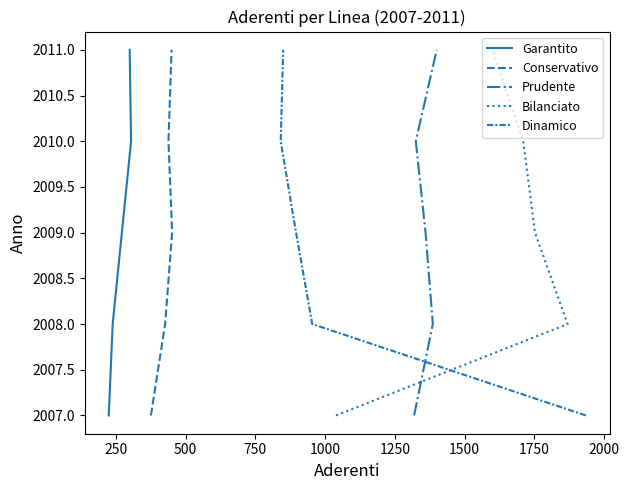

What is the total value across all series at 250?

10040